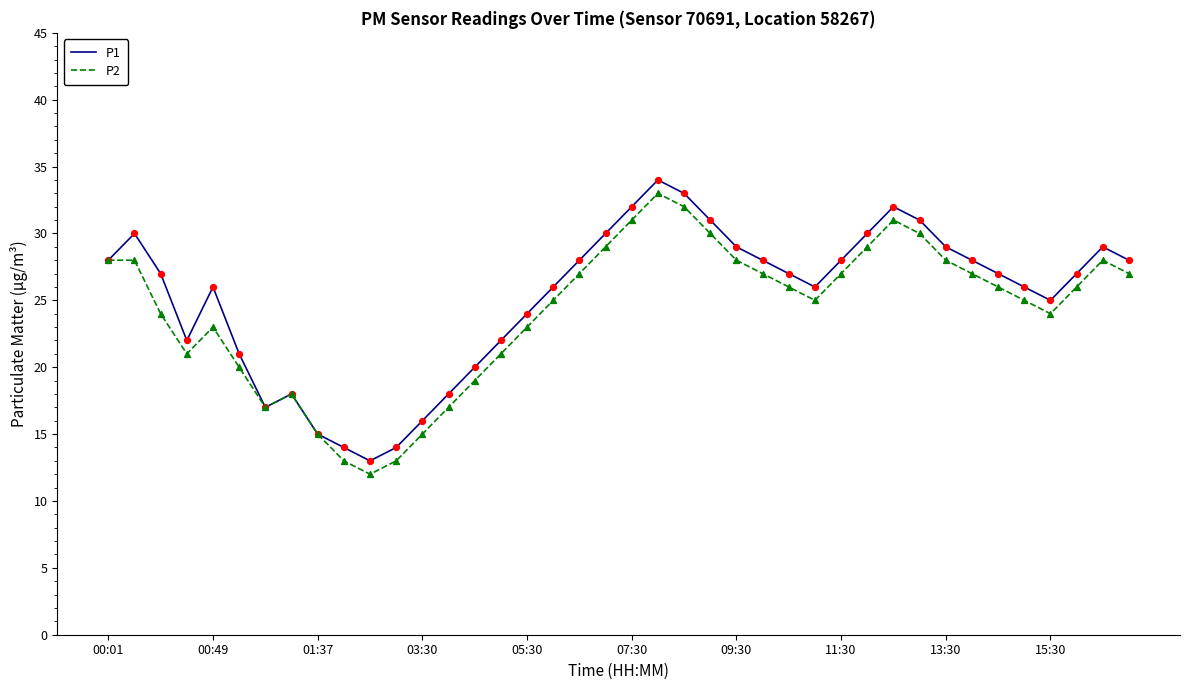

Which series has the largest total across all categories?

P1